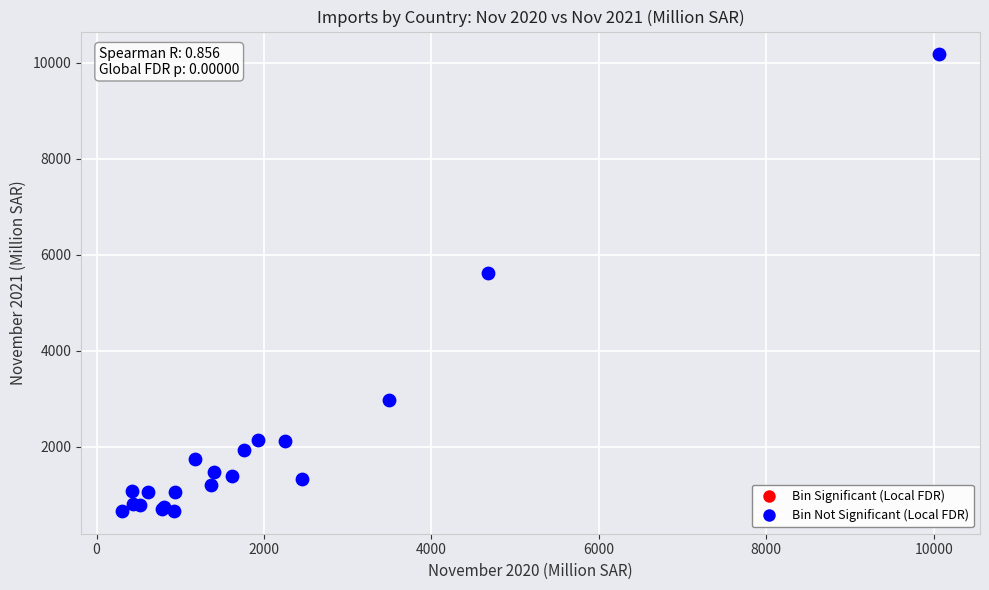

What Y value in the scatter plot is closest to 5417?

5626.7